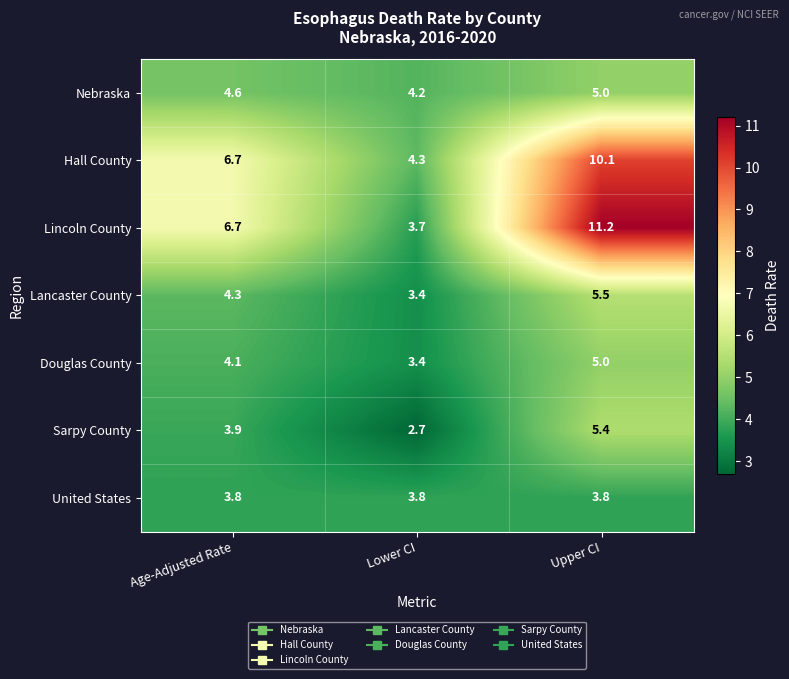

Which series has the widest spread of values?

Lincoln County